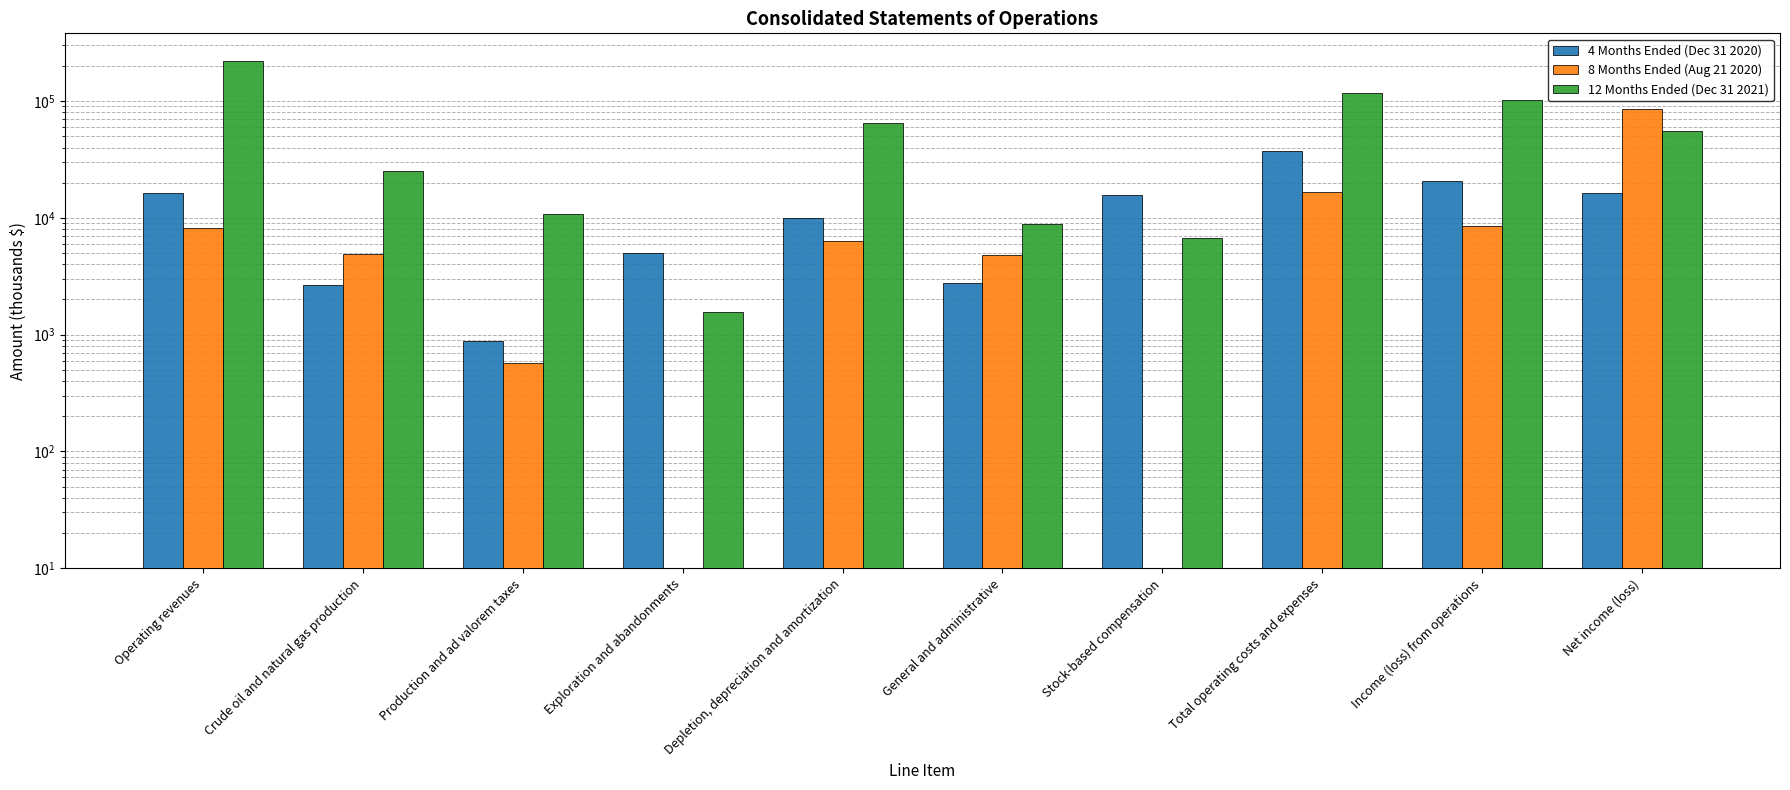

At Stock-based compensation, list the series in order from smallest to largest.

8 Months Ended (Aug 21 2020), 12 Months Ended (Dec 31 2021), 4 Months Ended (Dec 31 2020)